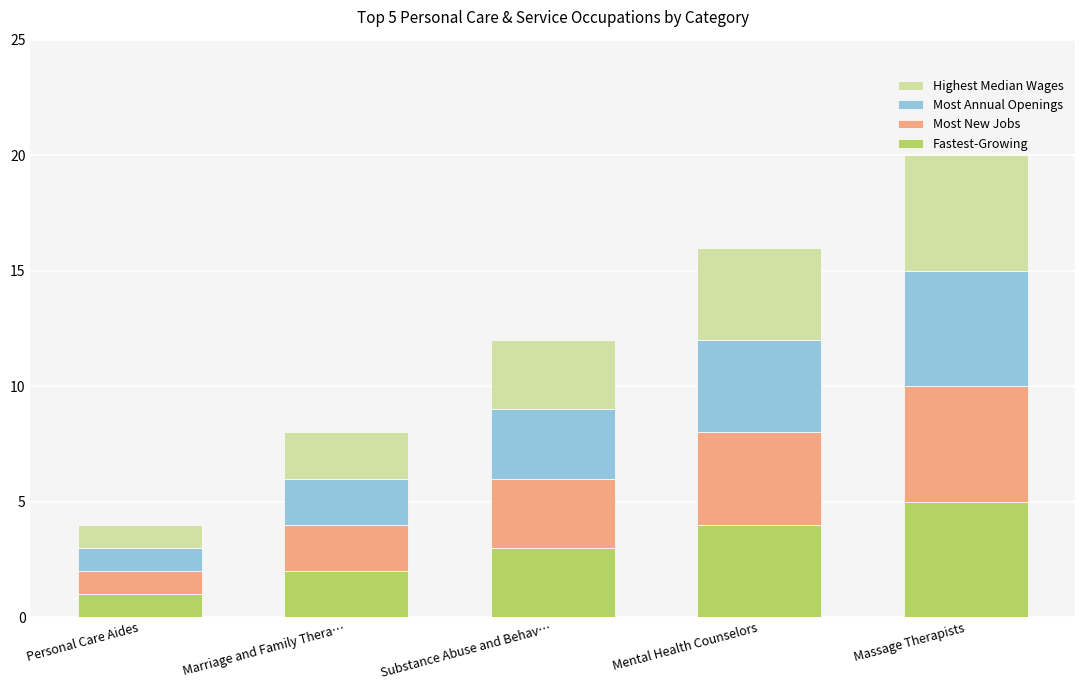

The Fastest-Growing series shows 5 at Mental Health Counselors. True or false?

False